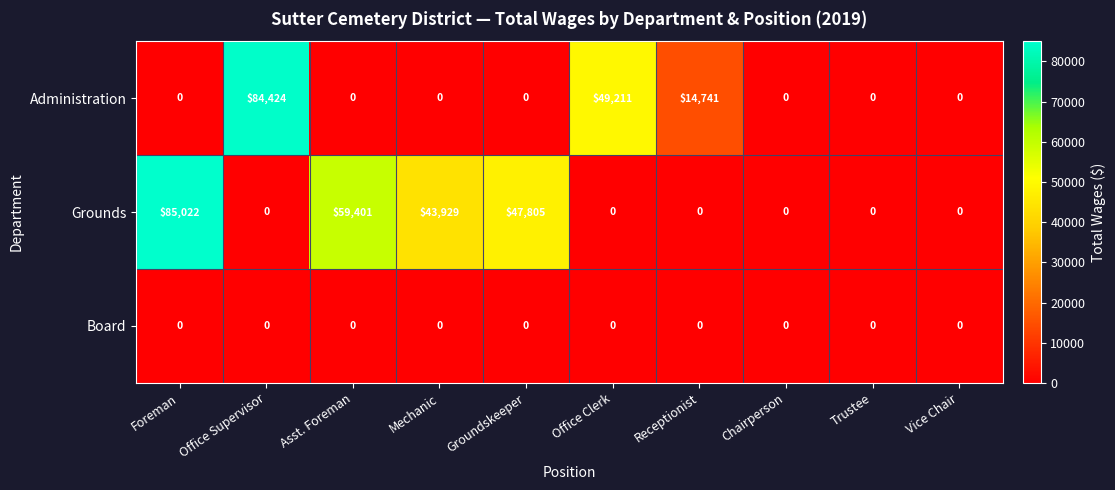

At how many categories does at least one series exceed 9749?

7